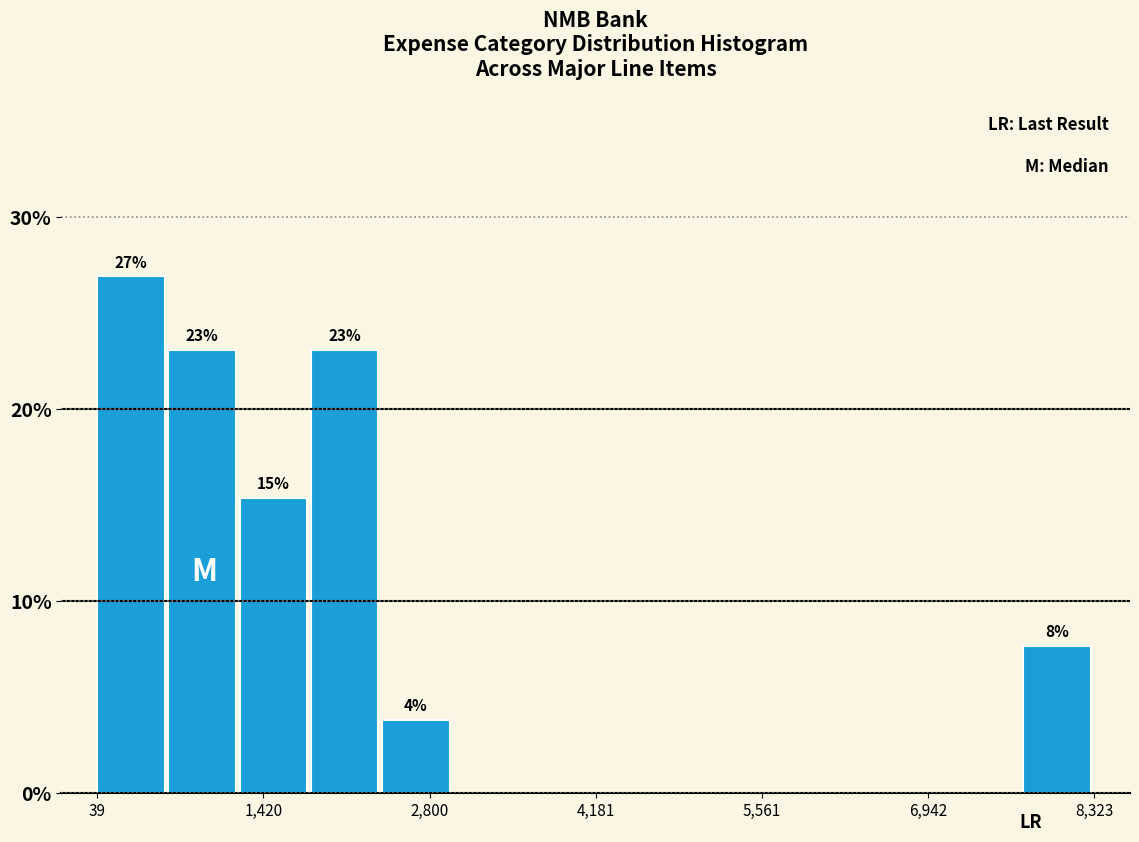

Around what value on the x-axis is the tallest bar? Give the approximate position of its centre, as read against the axis.

400